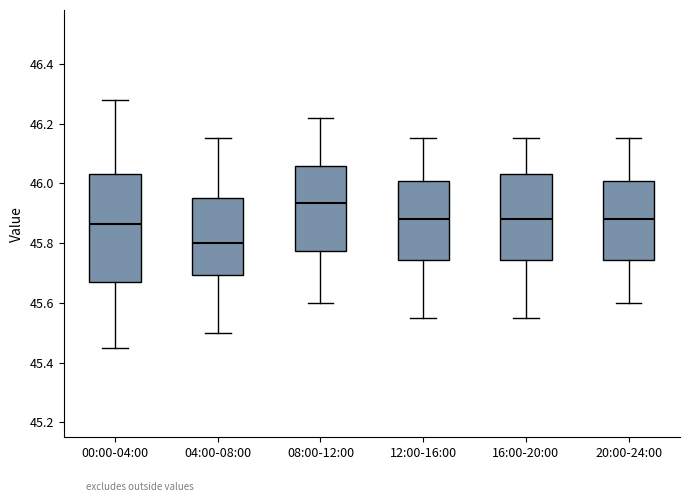

Reading left to right, read every box against the y-axis: the position of its median line, the range the box covers, and the ends of its whiskers. The values are not printed on the chart, so give them approximately, as read against the axis.

00:00-04:00: median 45.86, box 45.68 to 46.04, whiskers 45.46 to 46.28
04:00-08:00: median 45.80, box 45.70 to 45.96, whiskers 45.50 to 46.16
08:00-12:00: median 45.94, box 45.78 to 46.06, whiskers 45.60 to 46.22
12:00-16:00: median 45.88, box 45.74 to 46.00, whiskers 45.56 to 46.16
16:00-20:00: median 45.88, box 45.74 to 46.04, whiskers 45.56 to 46.16
20:00-24:00: median 45.88, box 45.74 to 46.00, whiskers 45.60 to 46.16